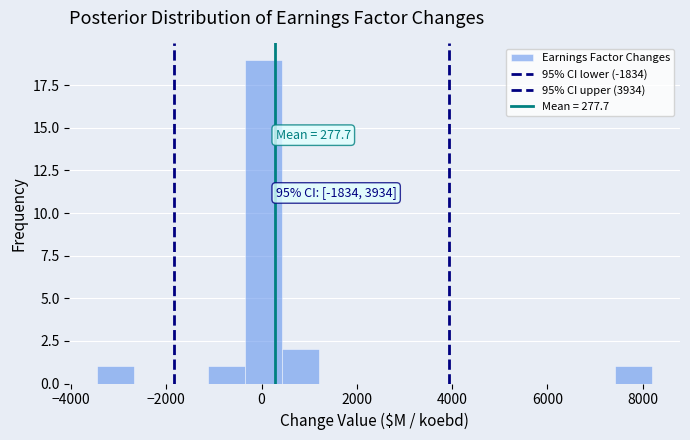

Around what value on the x-axis is the tallest bar? Give the approximate position of its centre, as read against the axis.

0